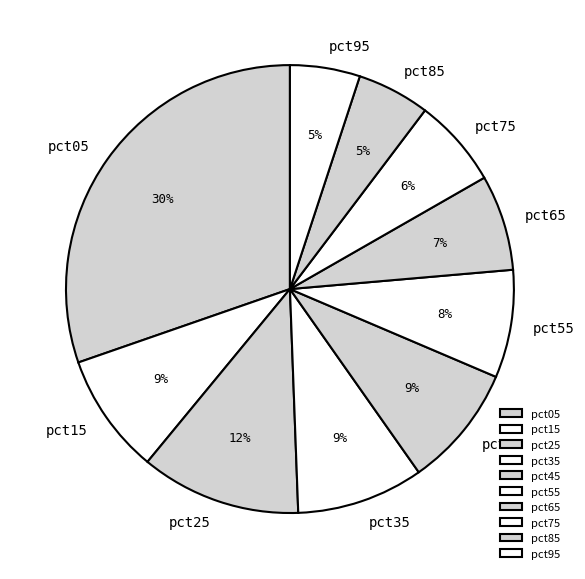

The pct85 slice represents 1% of the pie. True or false?

False